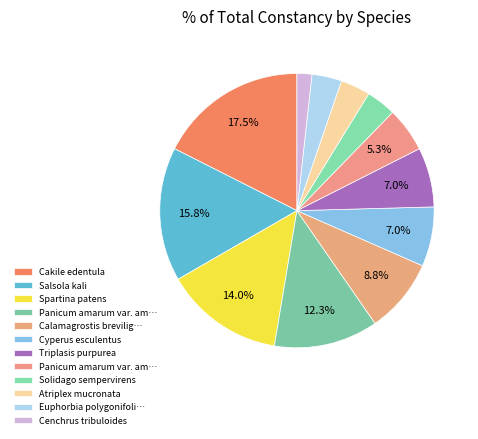

Which slice is the largest?

Cakile edentula